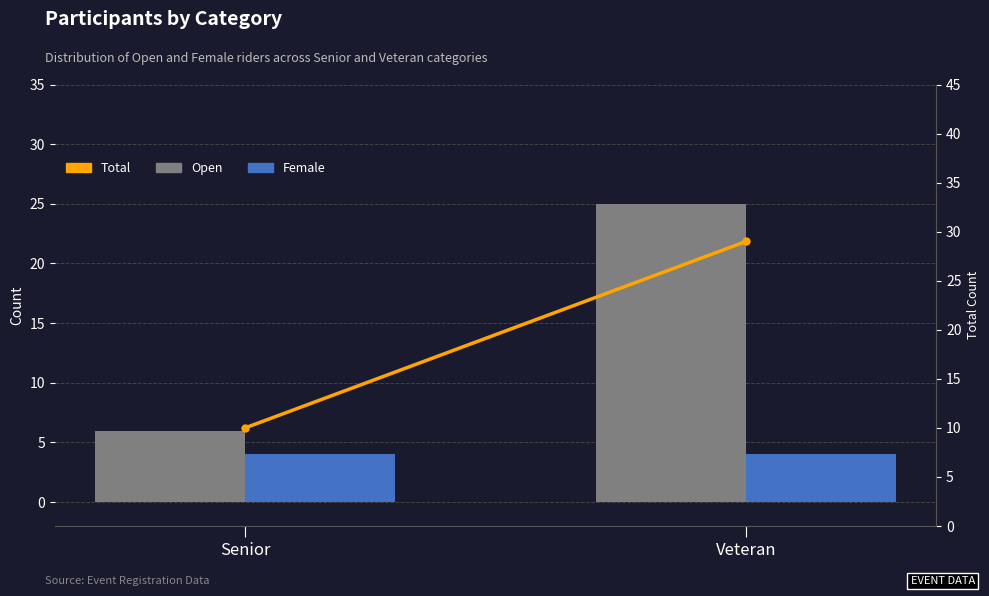

Which series has the largest total across all categories?

Total